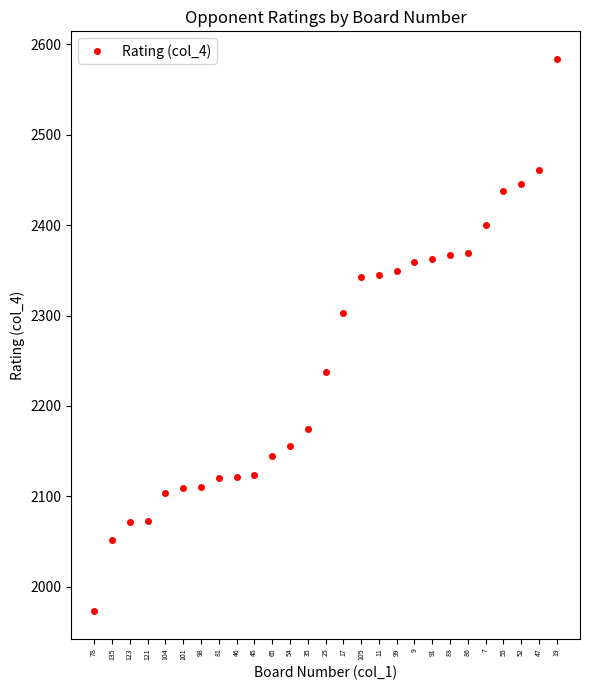

What is the difference between the values at 88 and 101?

258